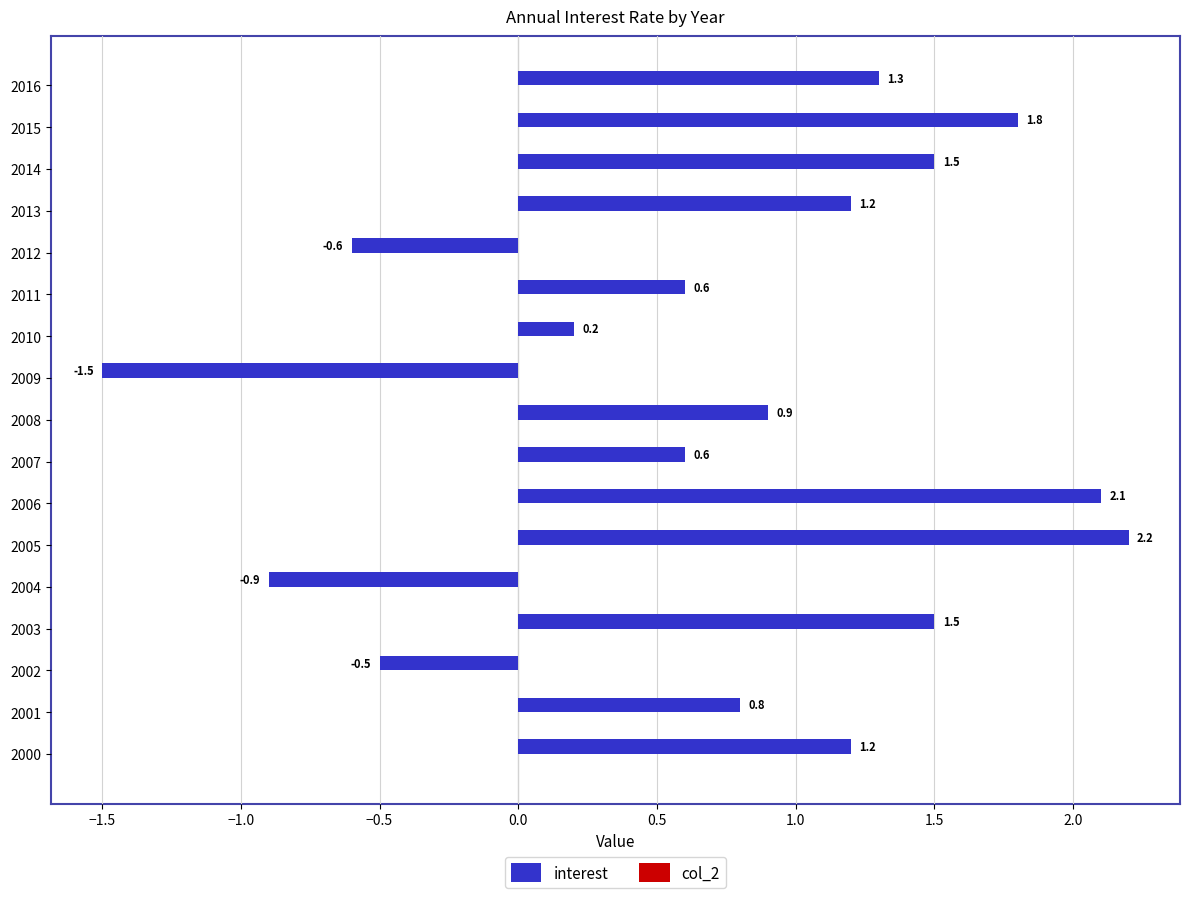

What is the change in value from 2010 to 2015?

+1.6